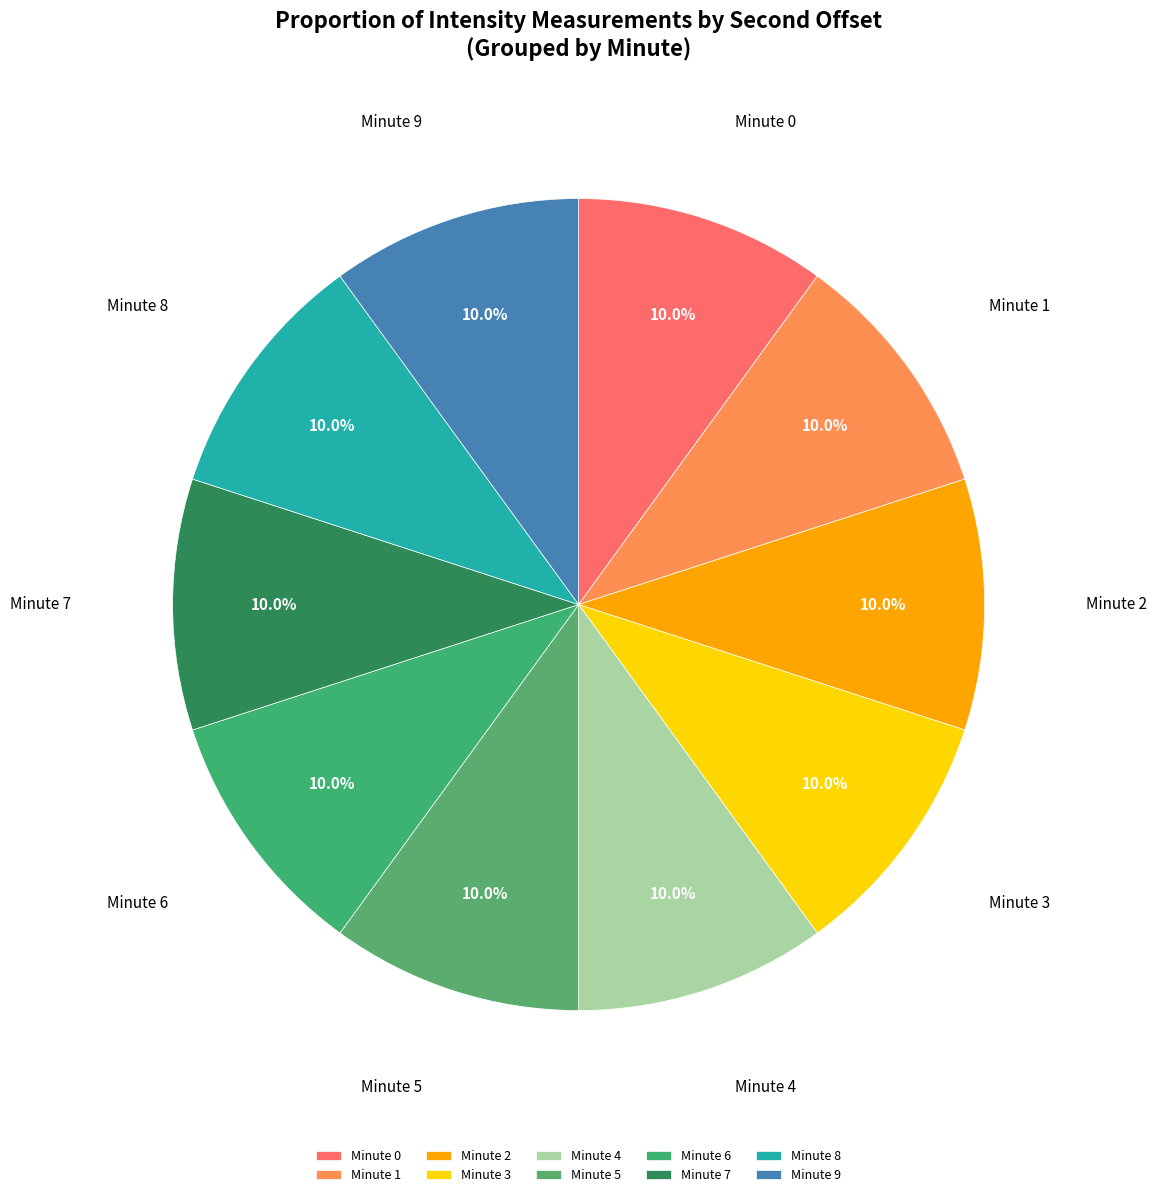

How much of the chart is everything except Minute 1?

90.0%